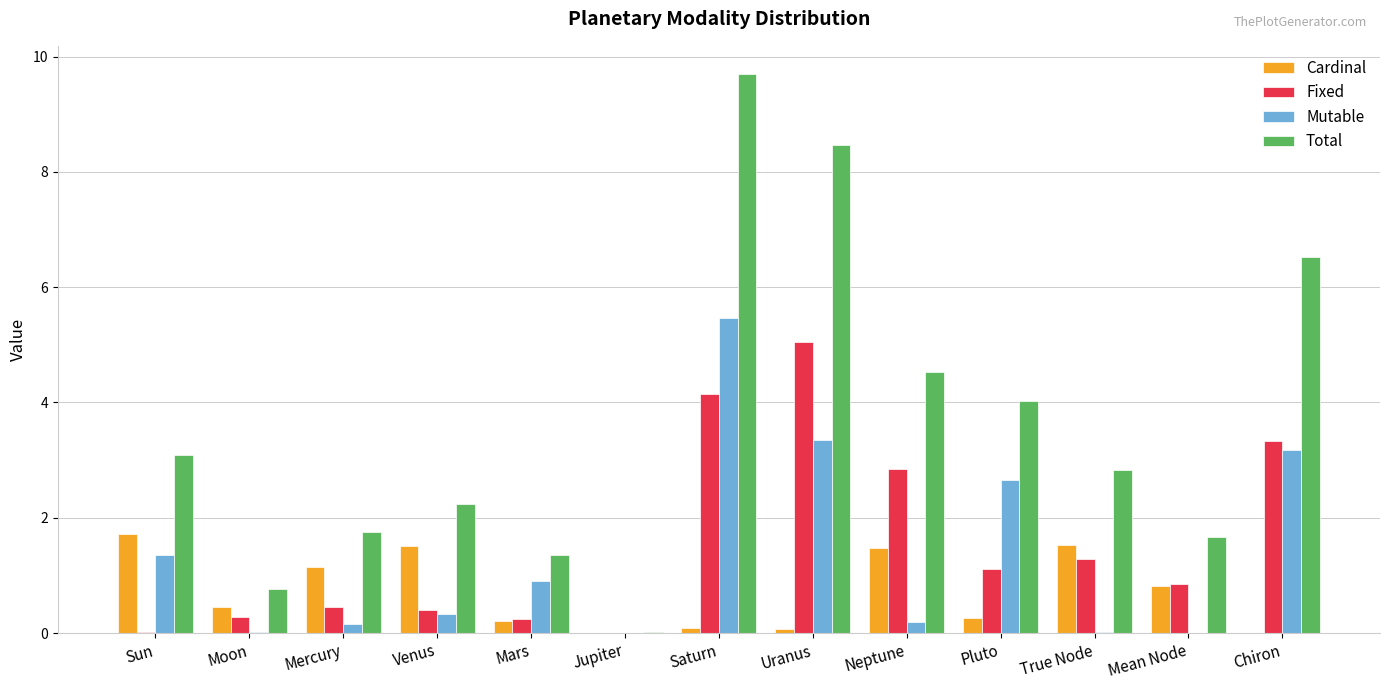

Which series changed the most between Jupiter and Mean Node?

Total